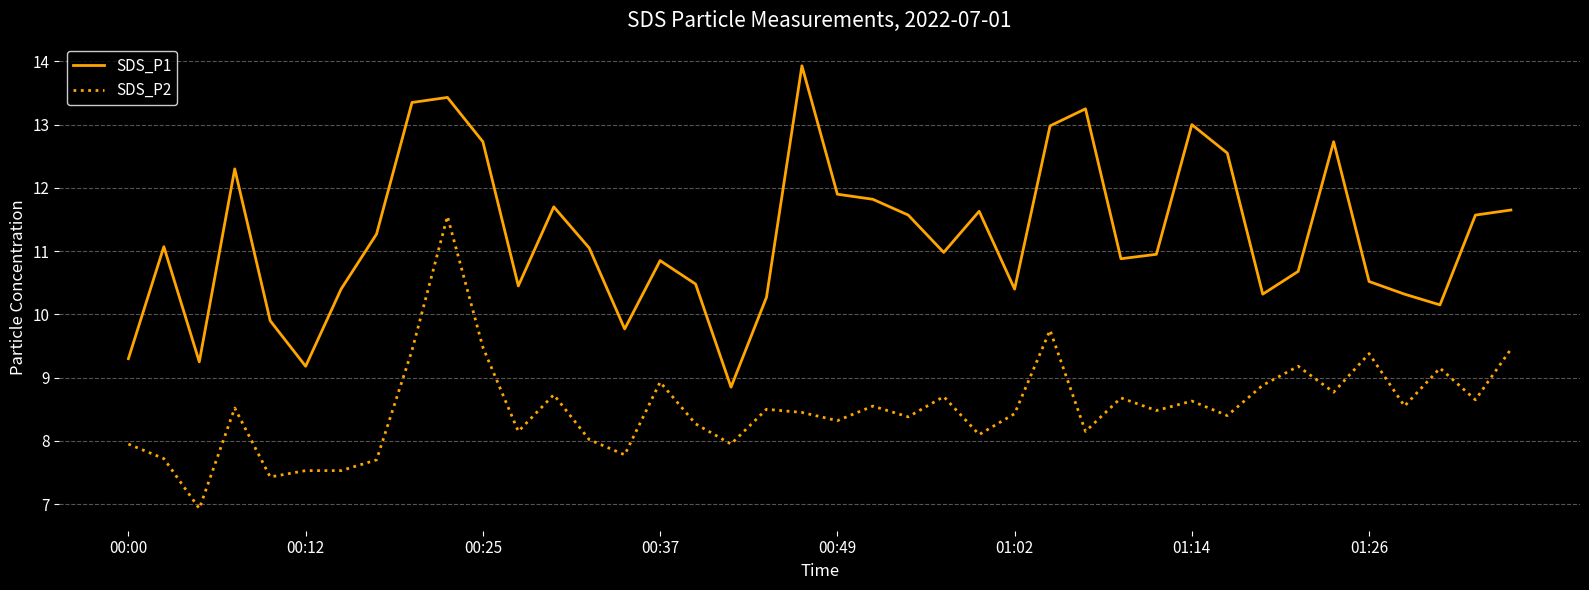

What is the greatest value displayed?

13.9